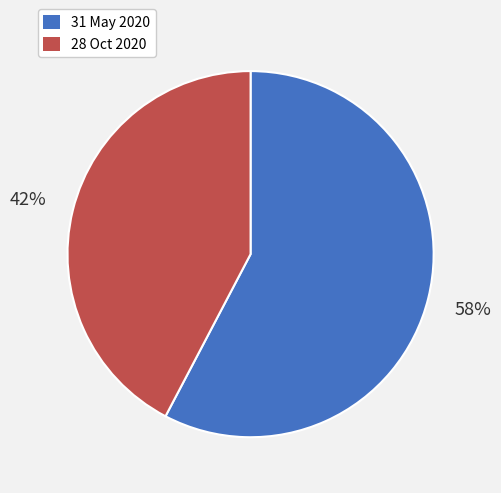

Which has a higher value, 31 May 2020 or 28 Oct 2020?

31 May 2020